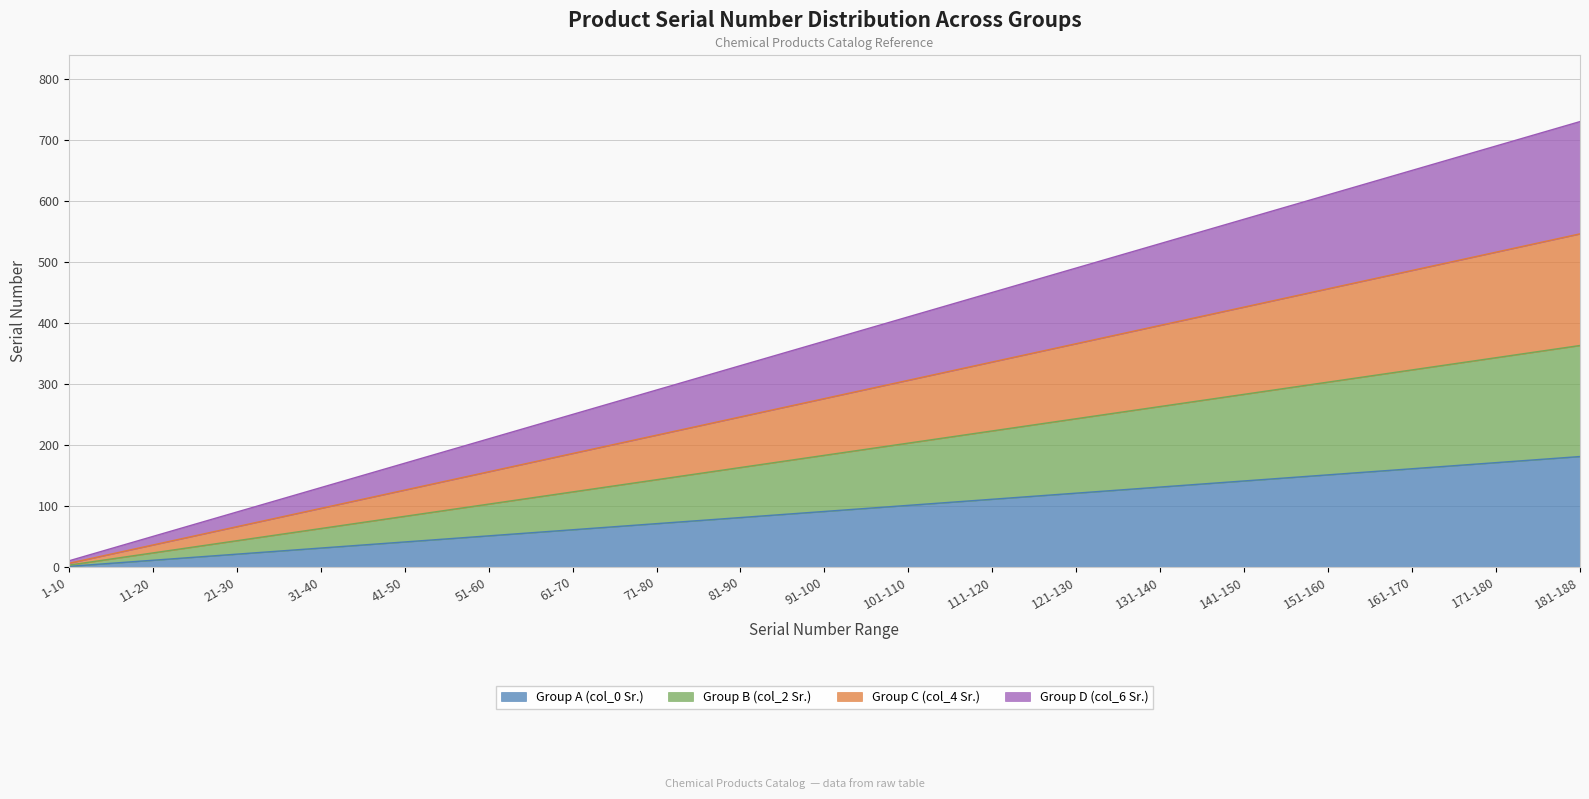

True or false: Group D (col_6 Sr.) and Group B (col_2 Sr.) intersect in this chart.

False